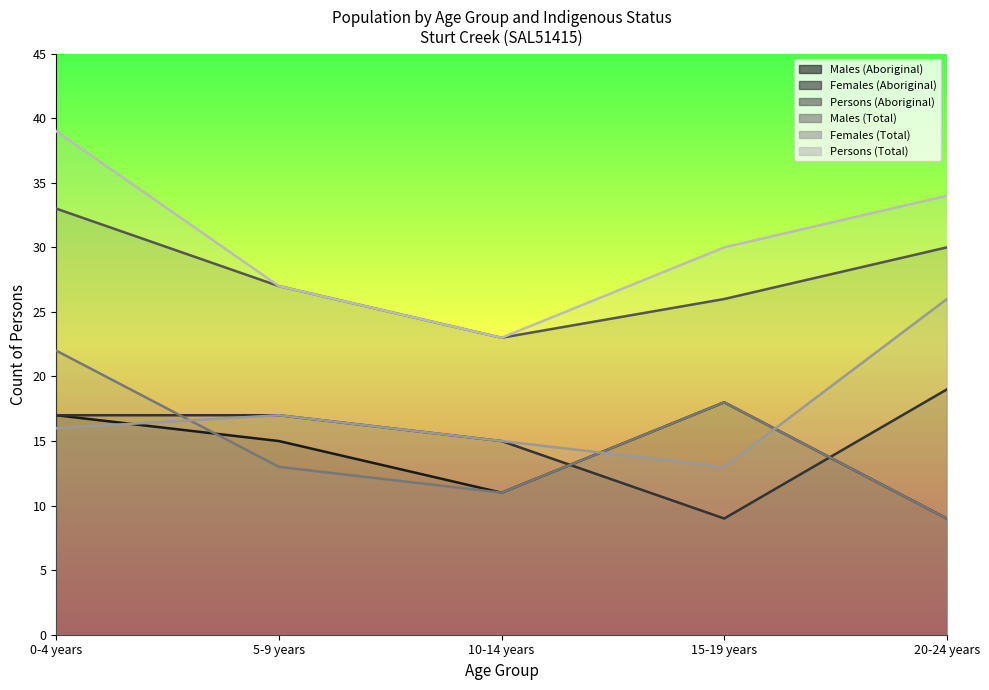

True or false: Males (Aboriginal) has a value of 18 at 15-19 years.

True